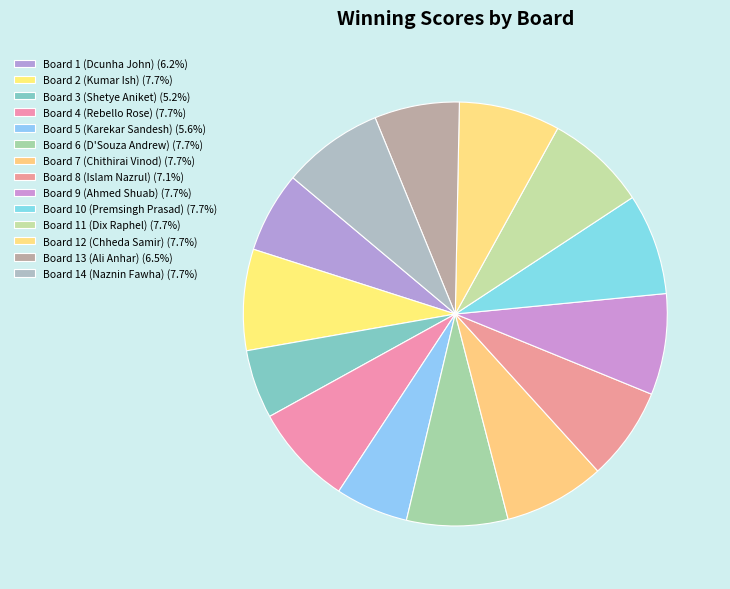

How many segments does this pie chart have?

14